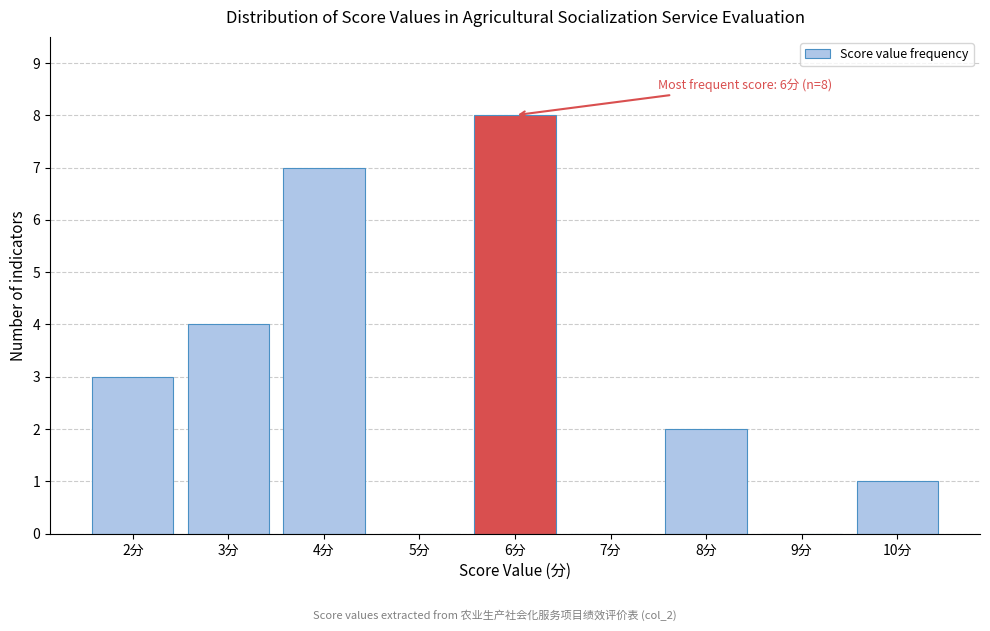

Which range on the x-axis has the tallest bar?

5.5 to 6.5